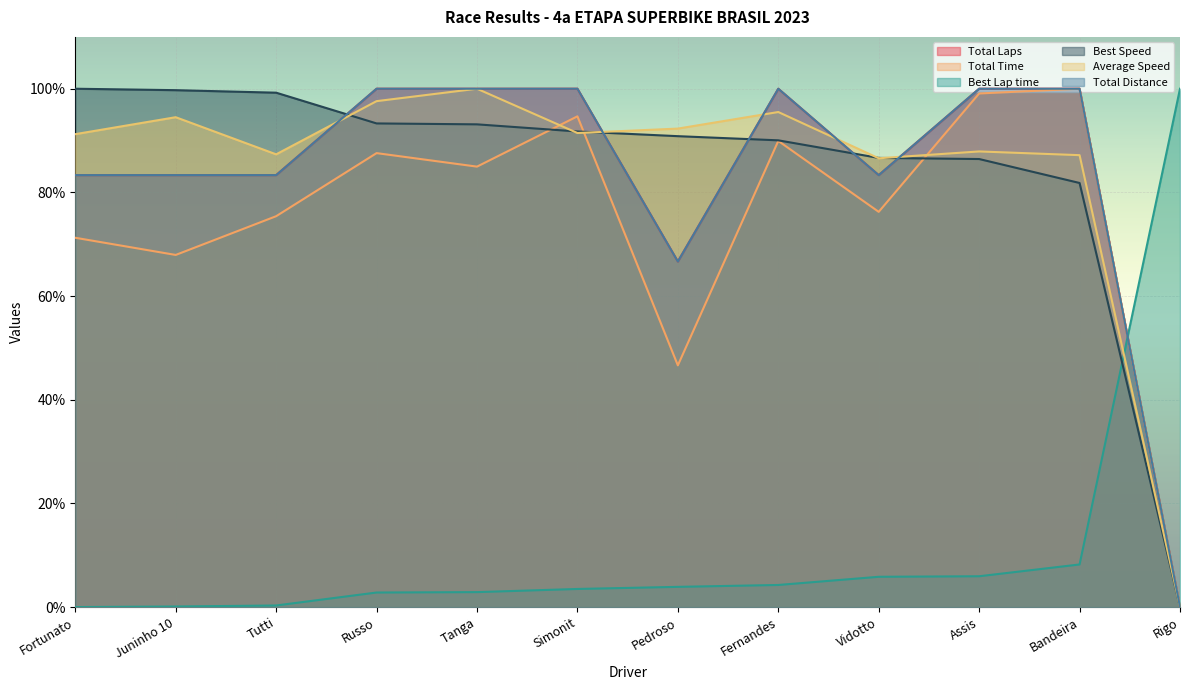

Reading left to right, extract all data points from this chart.

Total Laps: 0.8	0.8	0.8	1.0	1.0	1.0	0.7	1.0	0.8	1.0	1.0	0.0
Total Time: 0.7	0.7	0.8	0.9	0.8	0.9	0.5	0.9	0.8	1.0	1.0	0.0
Best Lap time: 0.0	0.0	0.0	0.0	0.0	0.0	0.0	0.0	0.1	0.1	0.1	1.0
Best Speed: 1.0	1.0	1.0	0.9	0.9	0.9	0.9	0.9	0.9	0.9	0.8	0.0
Average Speed: 0.9	0.9	0.9	1.0	1.0	0.9	0.9	1.0	0.9	0.9	0.9	0.0
Total Distance: 0.8	0.8	0.8	1.0	1.0	1.0	0.7	1.0	0.8	1.0	1.0	0.0